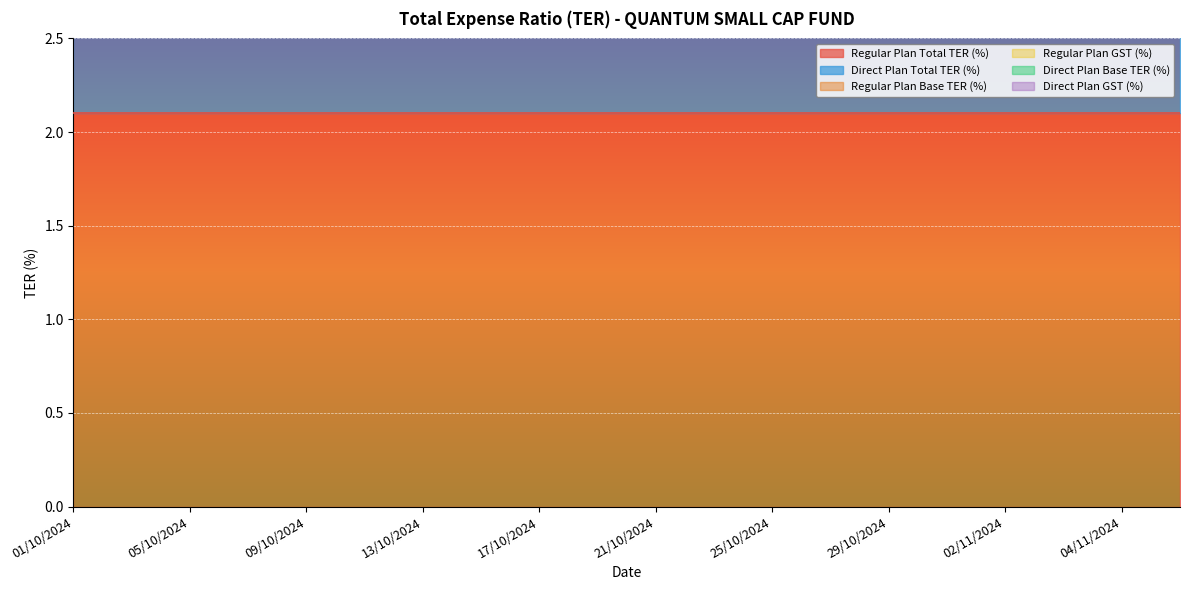

What position from the left is 15/10/2024?

8